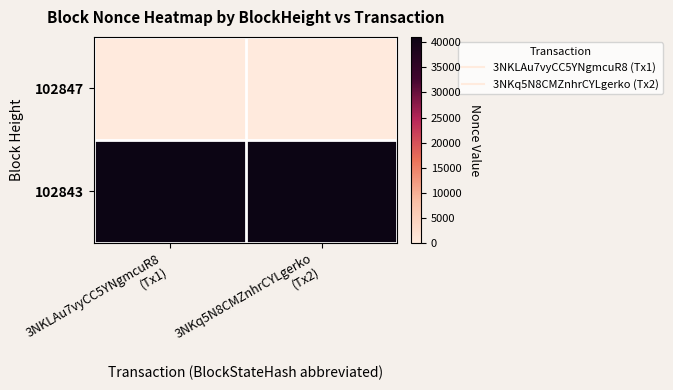

Which label corresponds to the largest value in the chart?

3NKLAu7vyCC5YNgmcuR8
(Tx1)